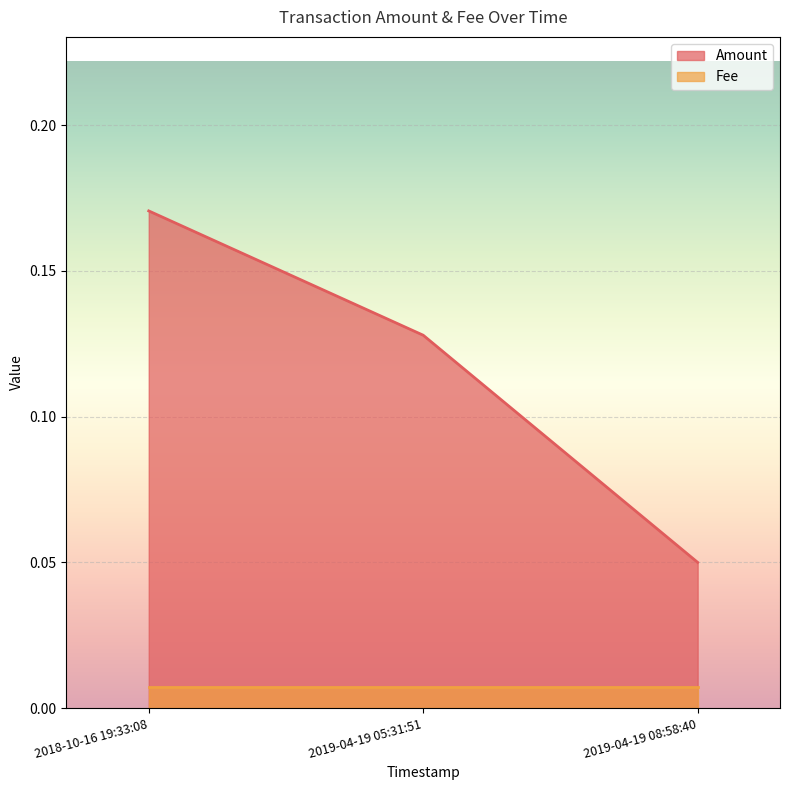

Which series has the widest spread of values?

Amount